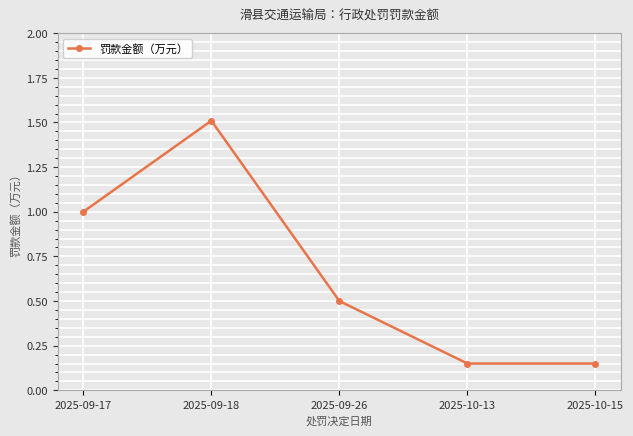

What is the value of the 1st point from the left?

1.0